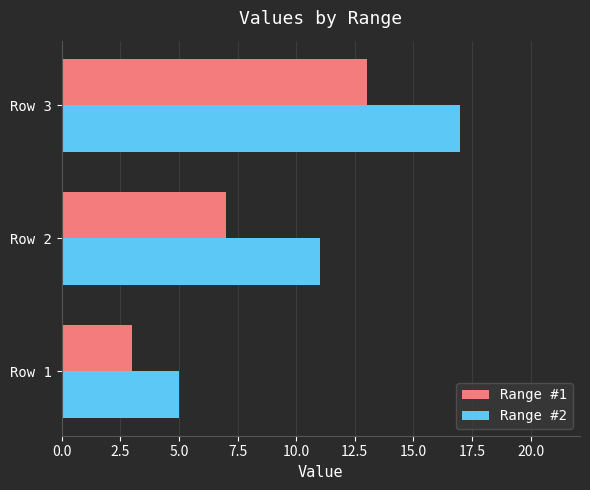

Which series changed the most between Row 1 and Row 3?

Range #2